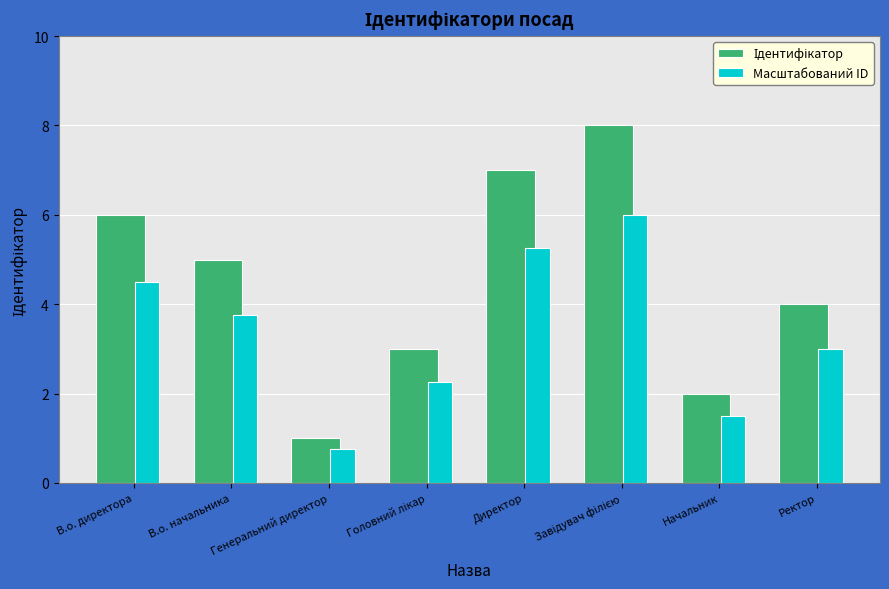

What is the minimum value shown in the chart?

0.8